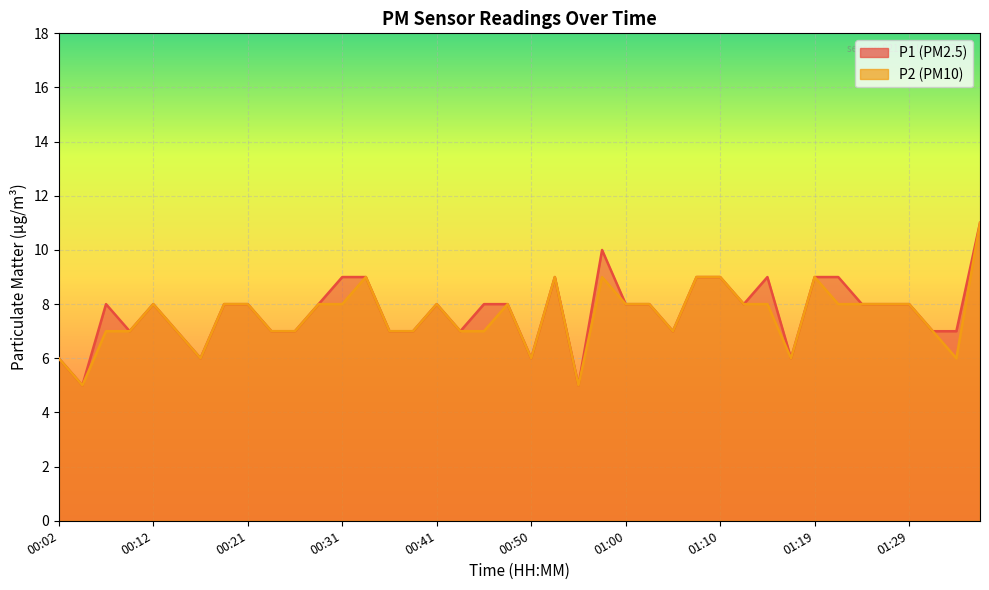

List the series in order of their overall mean, lowest first.

P2, P1